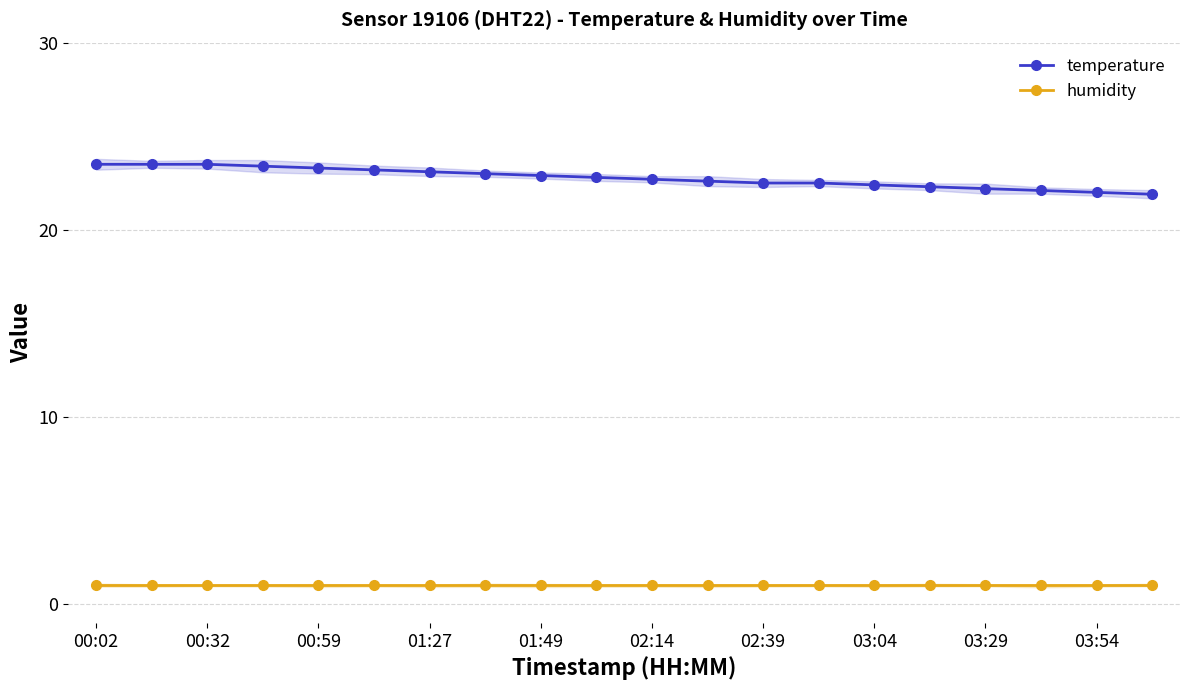

At how many categories does at least one series exceed 20?

20